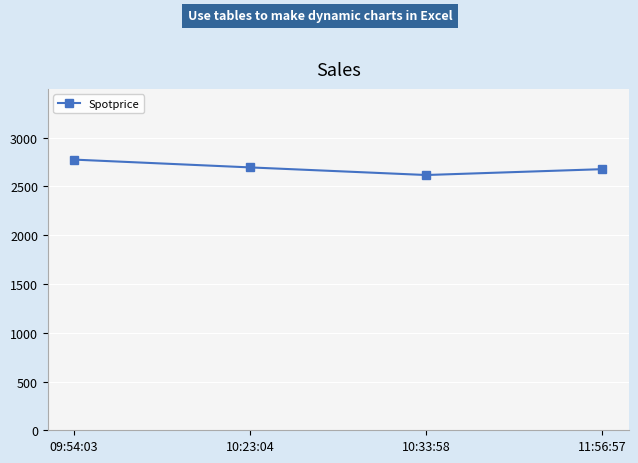

The chart shows a value of 2677 at 11:56:57. True or false?

True